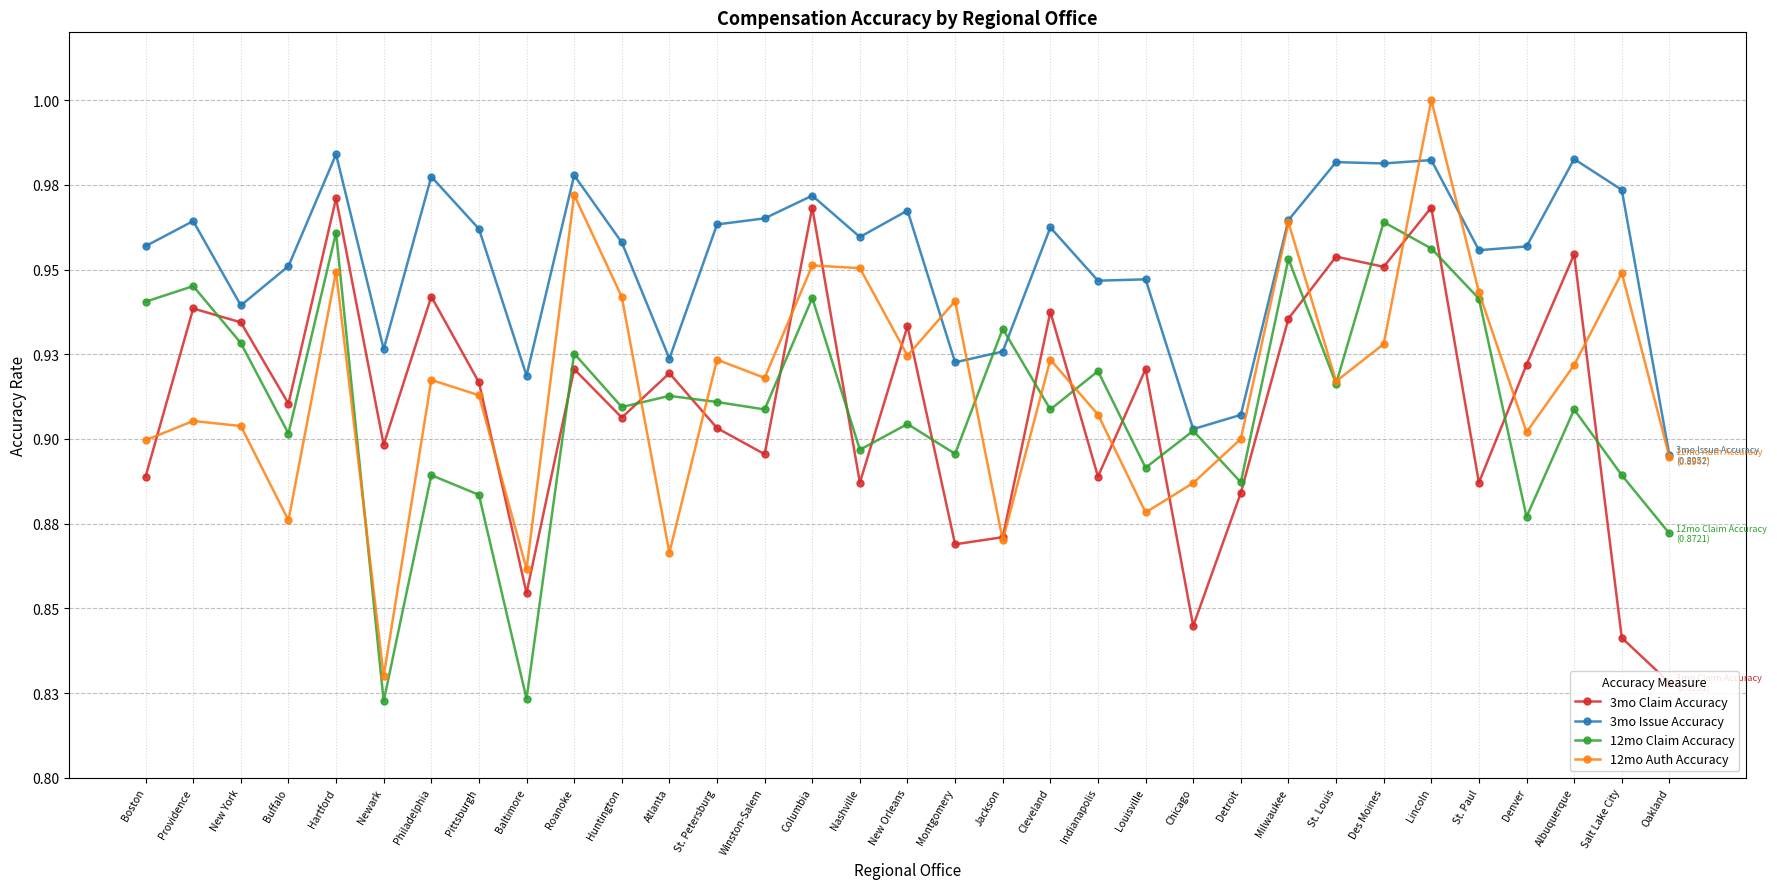

Does the chart have visible grid lines?

Yes